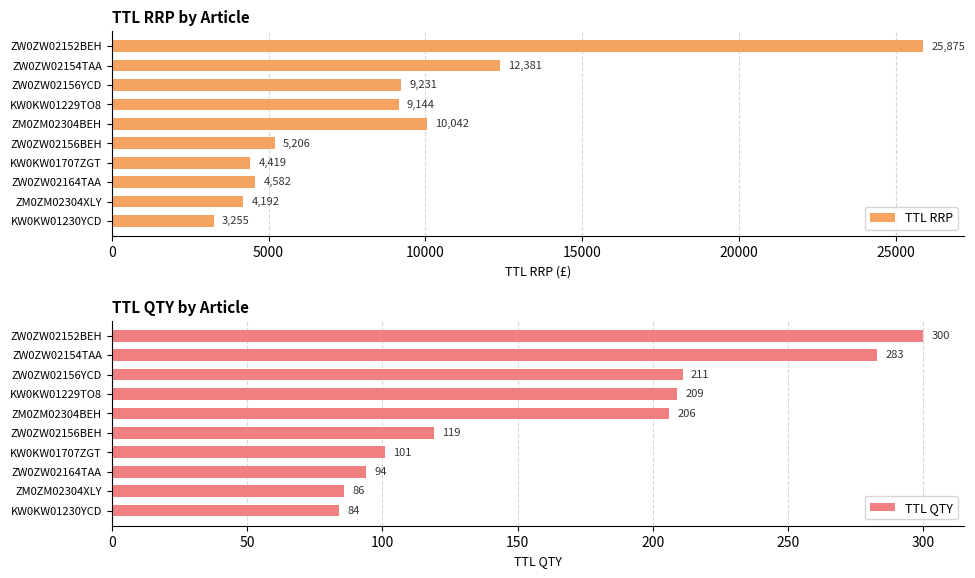

At which label is TTL RRP closest to 14565?

ZW0ZW02154TAA